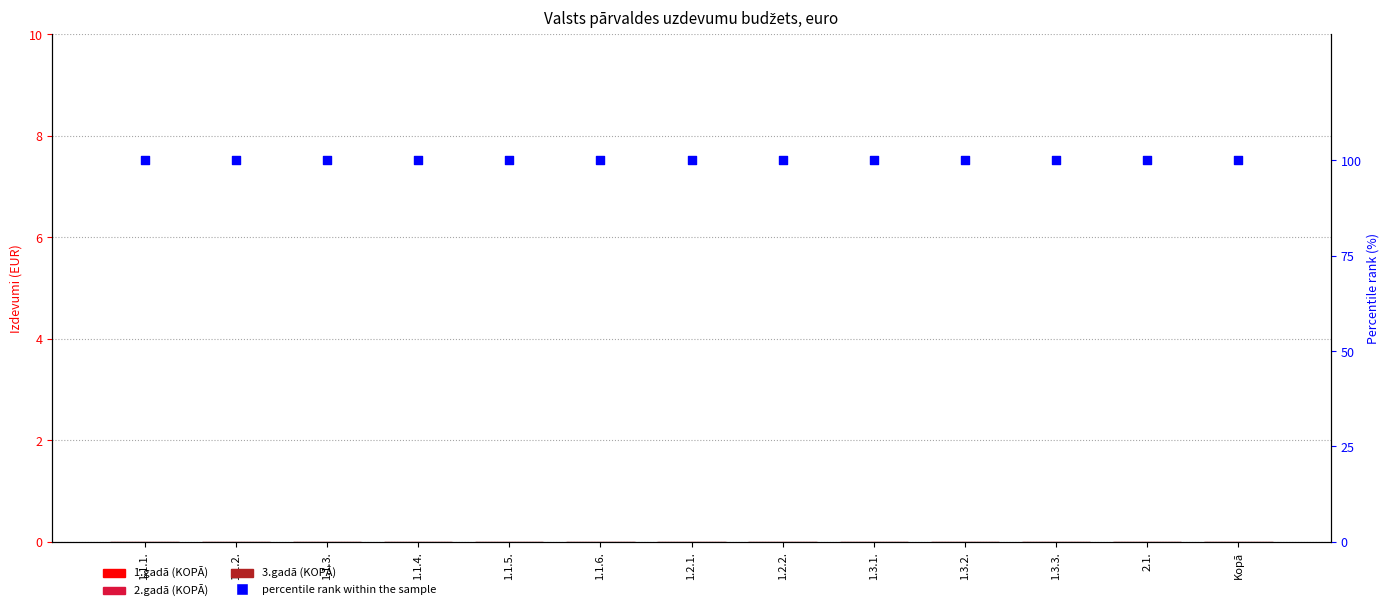

At which category is the sum across all series the highest?

1.1.1.